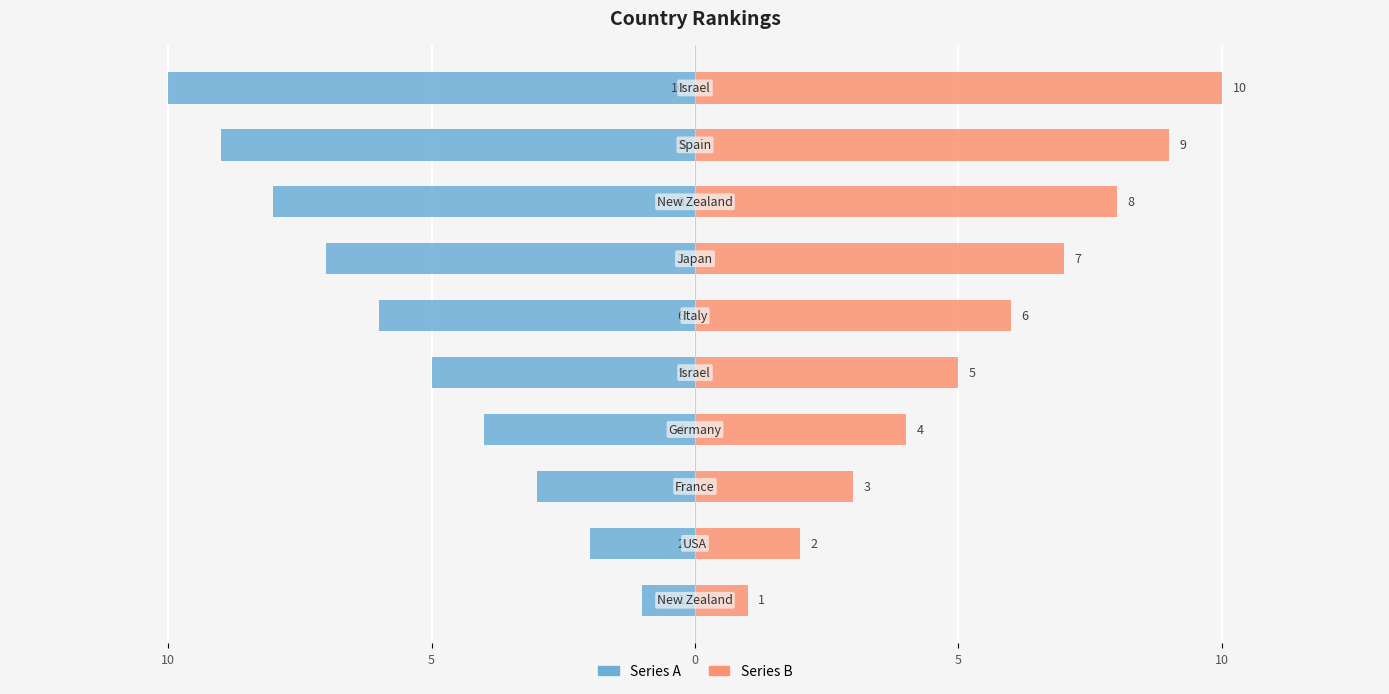

What is the maximum value shown in the chart?

10